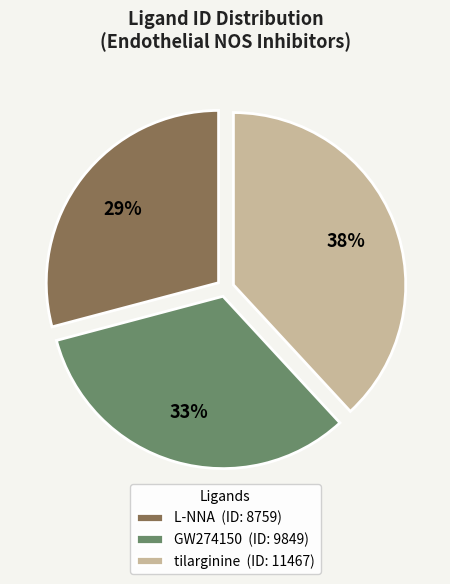

To the nearest percent, what percentage of the pie is GW274150?

33%